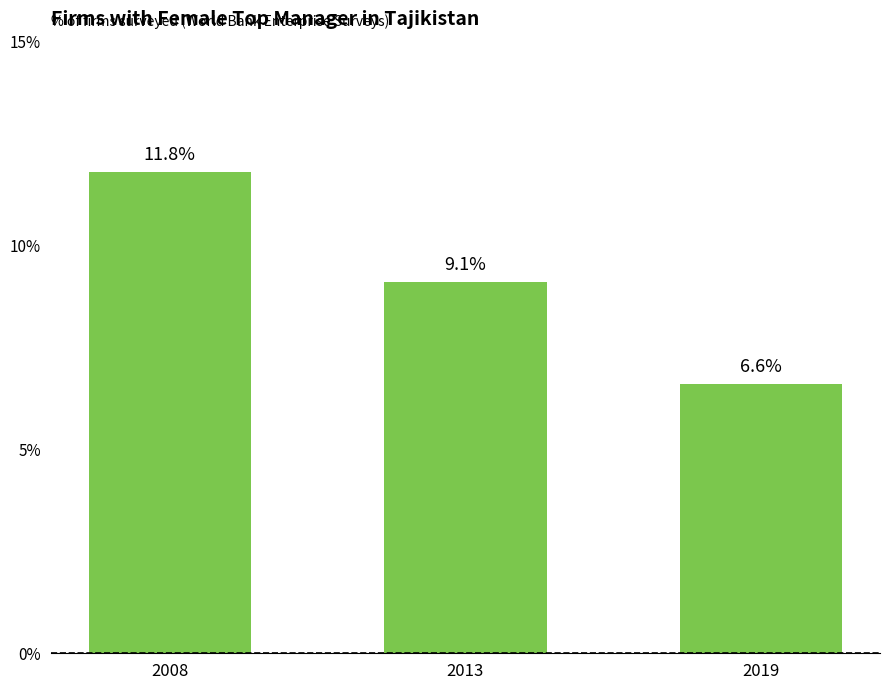

What is the value of the 1st bar from the left?

11.8